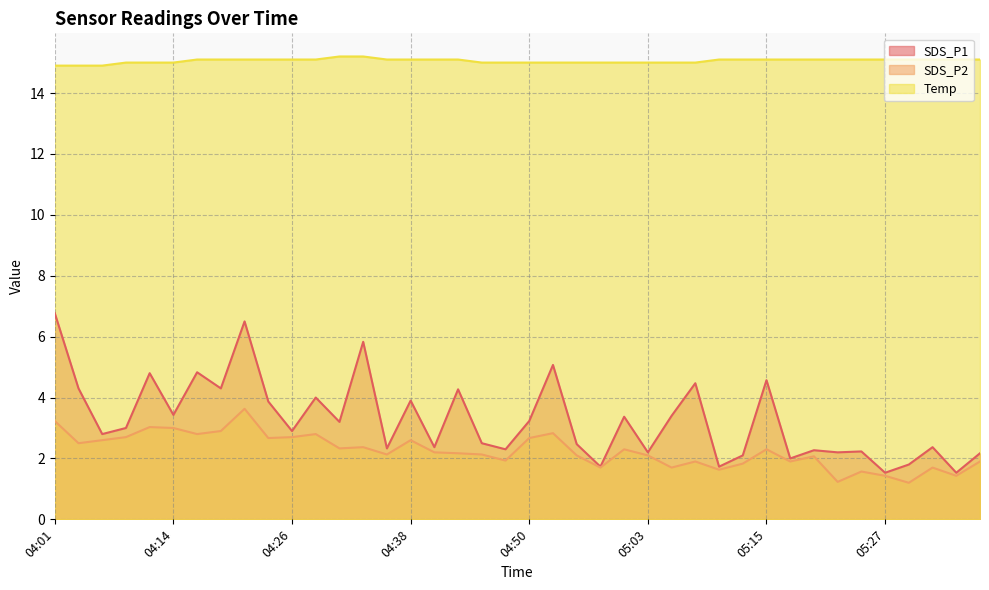

Which series changed the most between 05:15 and 05:30?

SDS_P1